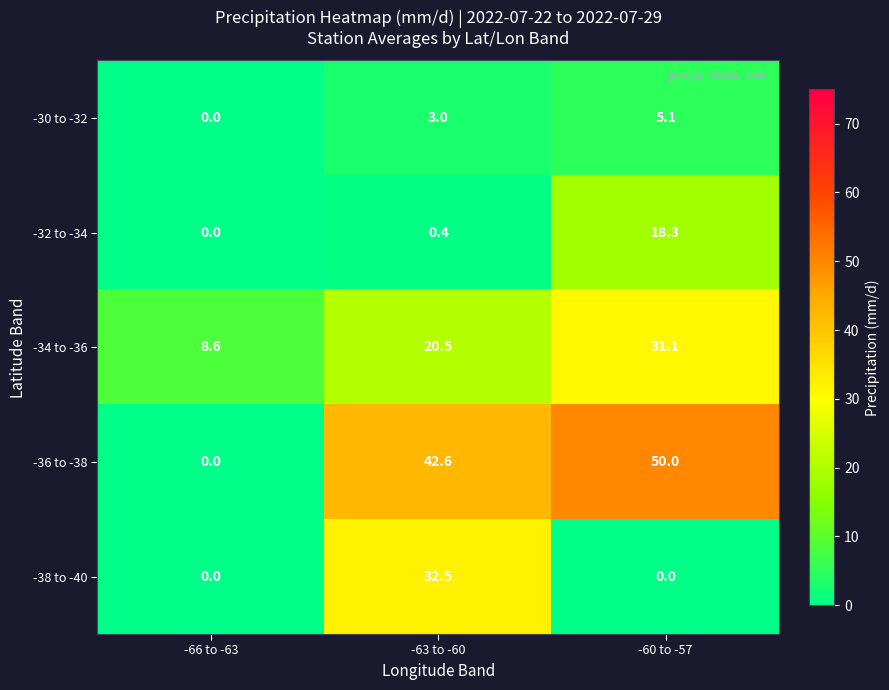

Is it true that -30 to -32 equals 2.5 at -60 to -57?

False